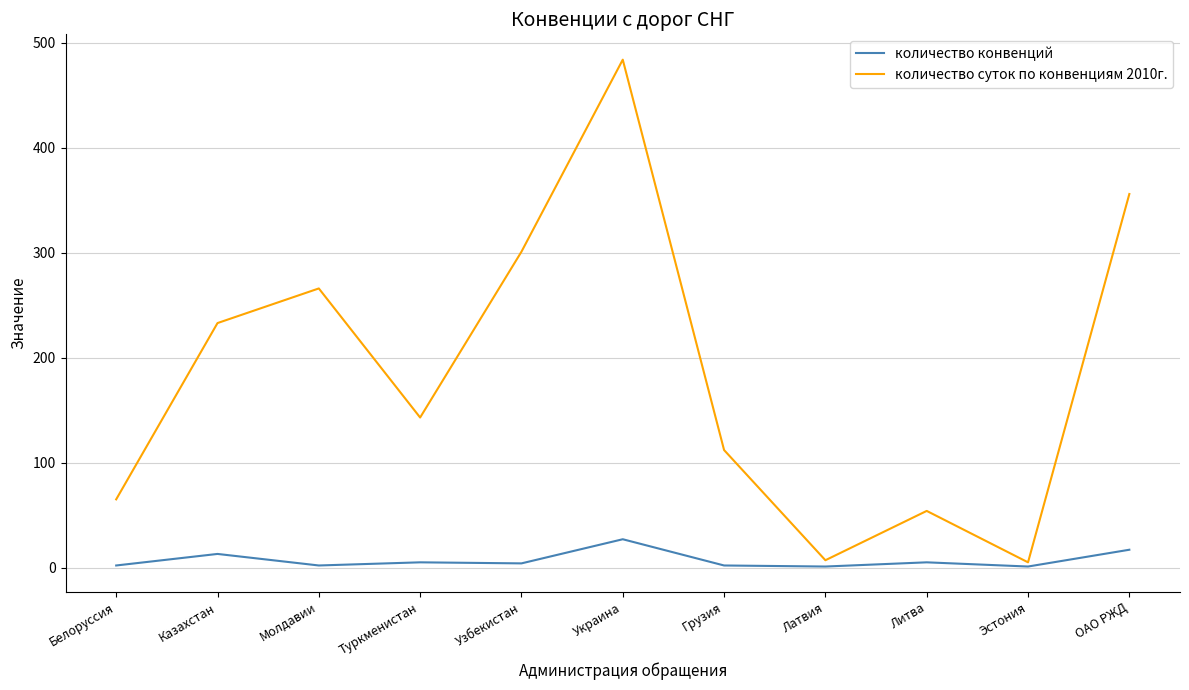

What is the minimum value shown in the chart?

1